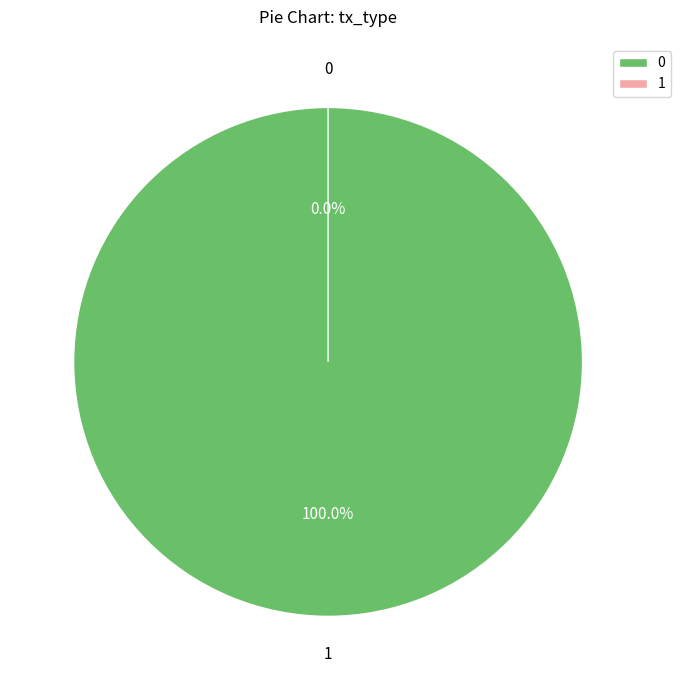

Is there a majority slice in this chart?

Yes